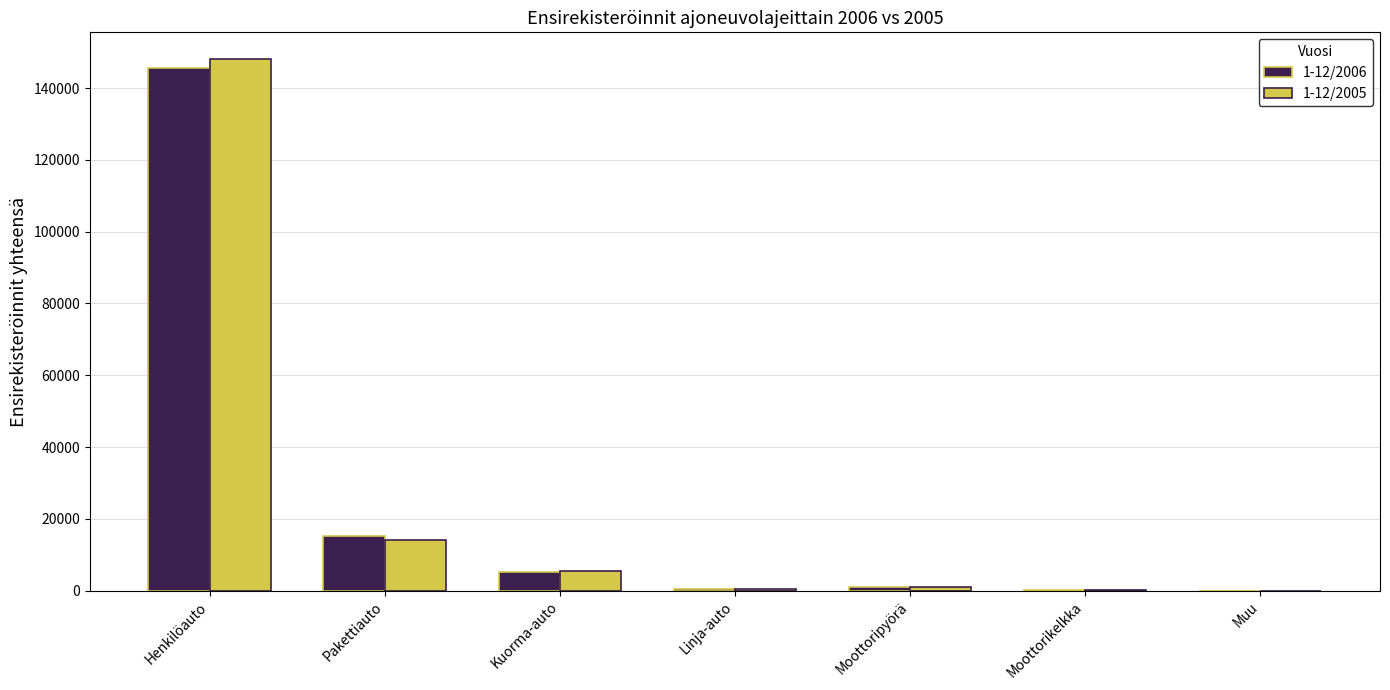

Which series has the largest range (max minus min)?

1-12/2005